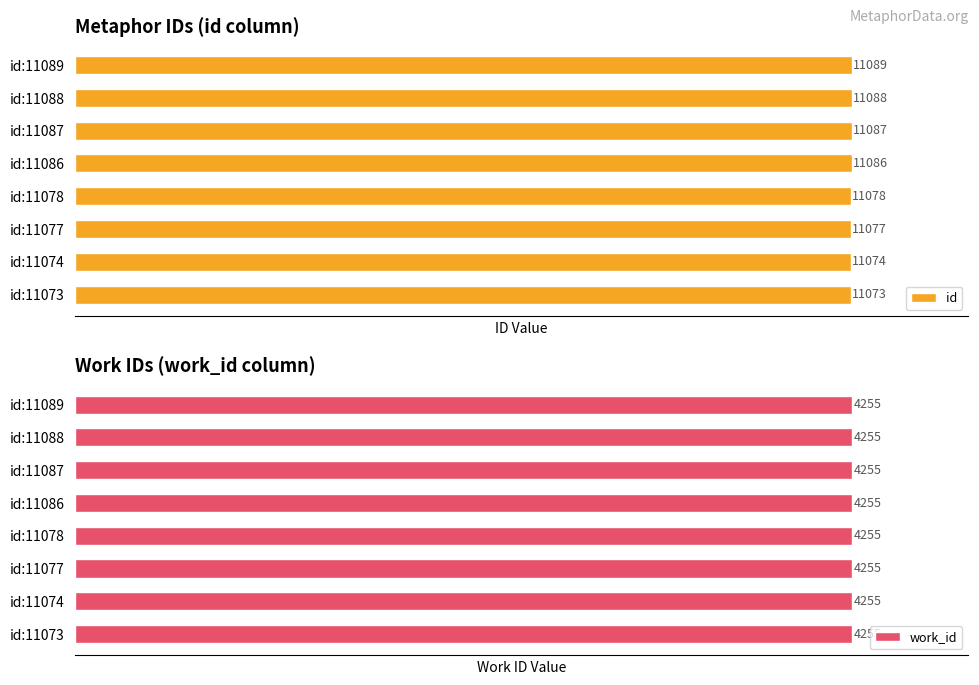

Where is id nearest to the value 11081?

id:11078